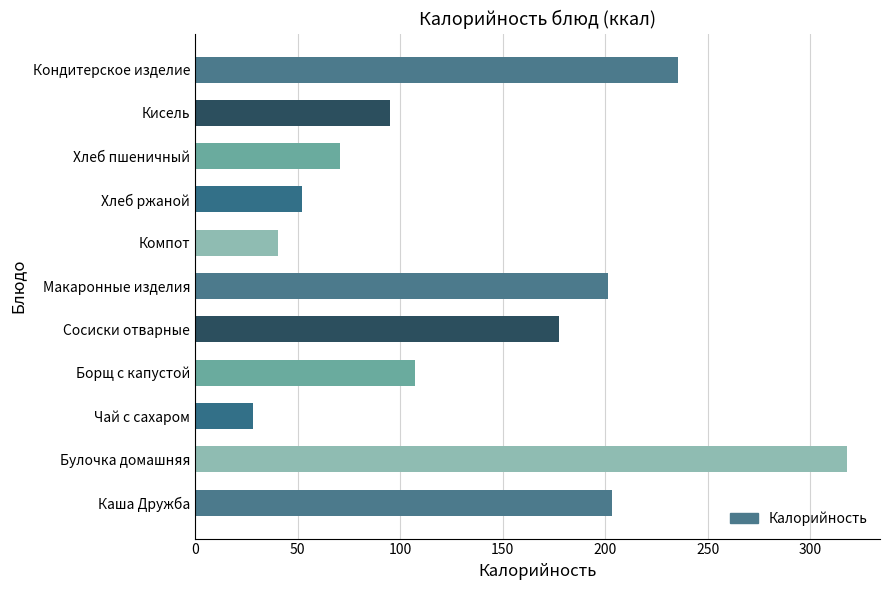

Reading bottom to top, transcribe all the data shown in this chart.

Каша Дружба=203.5	Булочка домашняя=318.0	Чай с сахаром=28.5	Борщ с капустой=107.1	Сосиски отварные=177.2	Макаронные изделия=201.4	Компот=40.4	Хлеб ржаной=52.2	Хлеб пшеничный=70.5	Кисель=95.0	Кондитерское изделие=235.4